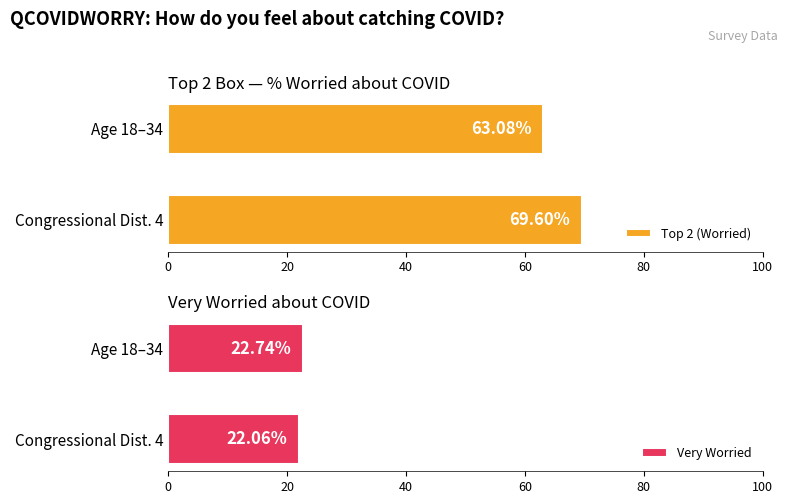

At which label is Top 2 (Worried) closest to 66?

Age 18–34